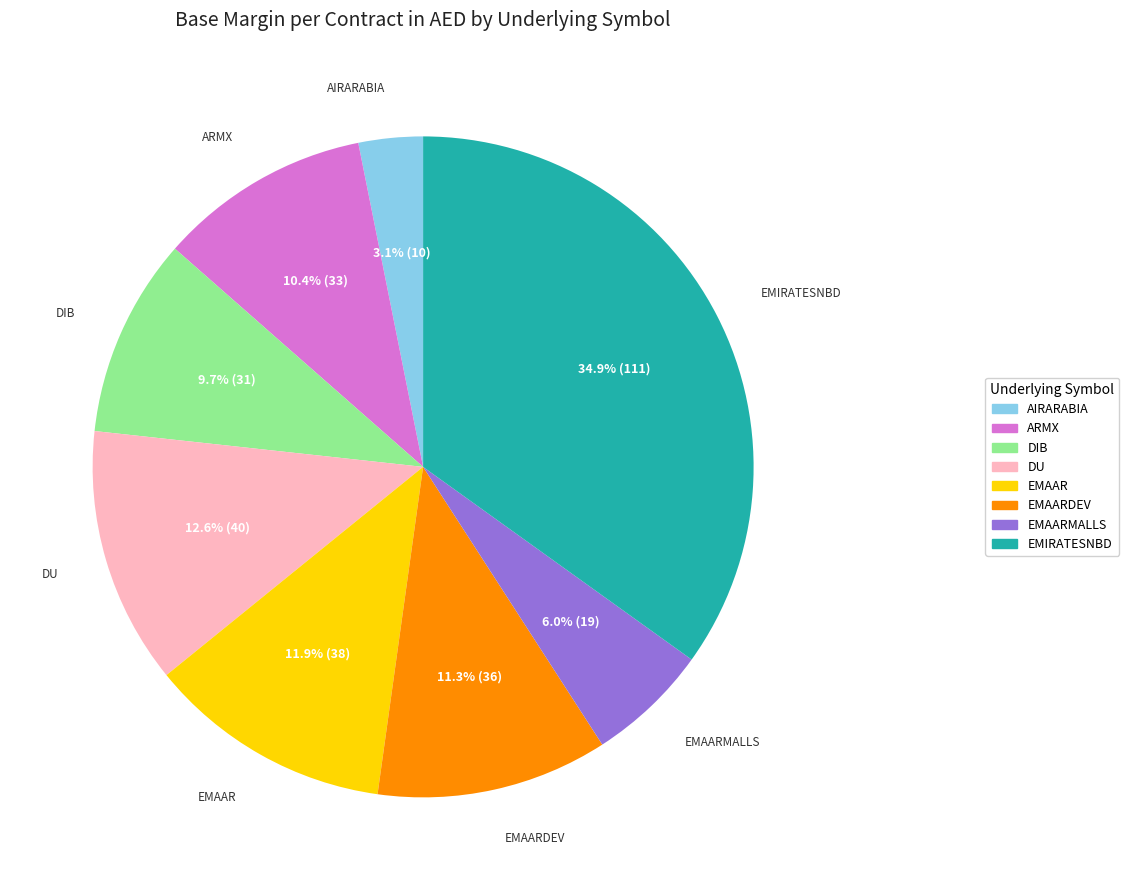

Is there any slice that represents more than half of the pie?

No